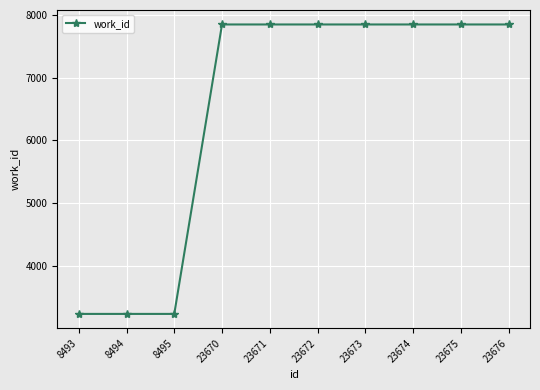

Reading left to right, transcribe all the data shown in this chart.

8493=3241	8494=3241	8495=3241	23670=7844	23671=7844	23672=7844	23673=7844	23674=7844	23675=7844	23676=7844